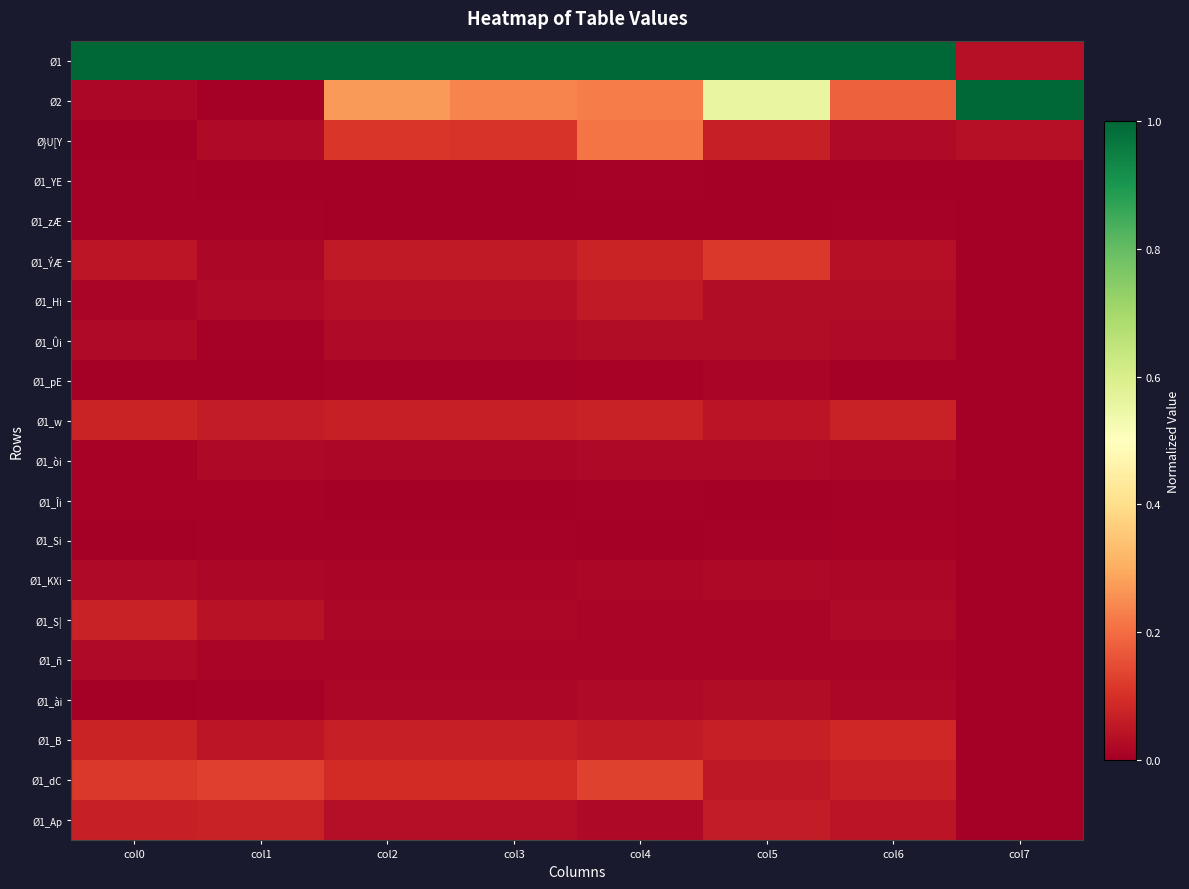

Reading left to right, list all the values displayed in this chart.

Ø1: col0=1.0	col1=1.0	col2=1.0	col3=1.0	col4=1.0	col5=1.0	col6=1.0	col7=0.0
Ø2: col0=0.0	col1=0.0	col2=0.3	col3=0.2	col4=0.2	col5=0.6	col6=0.2	col7=1.0
Ø}U[Y: col0=0.0	col1=0.0	col2=0.1	col3=0.1	col4=0.2	col5=0.1	col6=0.0	col7=0.0
Ø1_YE: col0=0.0	col1=0.0	col2=0.0	col3=0.0	col4=0.0	col5=0.0	col6=0.0	col7=0.0
Ø1_zÆ: col0=0.0	col1=0.0	col2=0.0	col3=0.0	col4=0.0	col5=0.0	col6=0.0	col7=0.0
Ø1_ÝÆ: col0=0.0	col1=0.0	col2=0.1	col3=0.1	col4=0.1	col5=0.1	col6=0.0	col7=0.0
Ø1_Hi: col0=0.0	col1=0.0	col2=0.0	col3=0.0	col4=0.1	col5=0.0	col6=0.0	col7=0.0
Ø1_Ûi: col0=0.0	col1=0.0	col2=0.0	col3=0.0	col4=0.0	col5=0.0	col6=0.0	col7=0.0
Ø1_pE: col0=0.0	col1=0.0	col2=0.0	col3=0.0	col4=0.0	col5=0.0	col6=0.0	col7=0.0
Ø1_w: col0=0.1	col1=0.1	col2=0.1	col3=0.1	col4=0.1	col5=0.0	col6=0.1	col7=0.0
Ø1_òi: col0=0.0	col1=0.0	col2=0.0	col3=0.0	col4=0.0	col5=0.0	col6=0.0	col7=0.0
Ø1_Îi: col0=0.0	col1=0.0	col2=0.0	col3=0.0	col4=0.0	col5=0.0	col6=0.0	col7=0.0
Ø1_Si: col0=0.0	col1=0.0	col2=0.0	col3=0.0	col4=0.0	col5=0.0	col6=0.0	col7=0.0
Ø1_KXi: col0=0.0	col1=0.0	col2=0.0	col3=0.0	col4=0.0	col5=0.0	col6=0.0	col7=0.0
Ø1_S|: col0=0.1	col1=0.0	col2=0.0	col3=0.0	col4=0.0	col5=0.0	col6=0.0	col7=0.0
Ø1_ñ: col0=0.0	col1=0.0	col2=0.0	col3=0.0	col4=0.0	col5=0.0	col6=0.0	col7=0.0
Ø1_ài: col0=0.0	col1=0.0	col2=0.0	col3=0.0	col4=0.0	col5=0.0	col6=0.0	col7=0.0
Ø1_B: col0=0.1	col1=0.0	col2=0.1	col3=0.1	col4=0.1	col5=0.1	col6=0.1	col7=0.0
Ø1_dC: col0=0.1	col1=0.1	col2=0.1	col3=0.1	col4=0.1	col5=0.1	col6=0.1	col7=0.0
Ø1_Ap: col0=0.1	col1=0.1	col2=0.0	col3=0.0	col4=0.0	col5=0.1	col6=0.0	col7=0.0